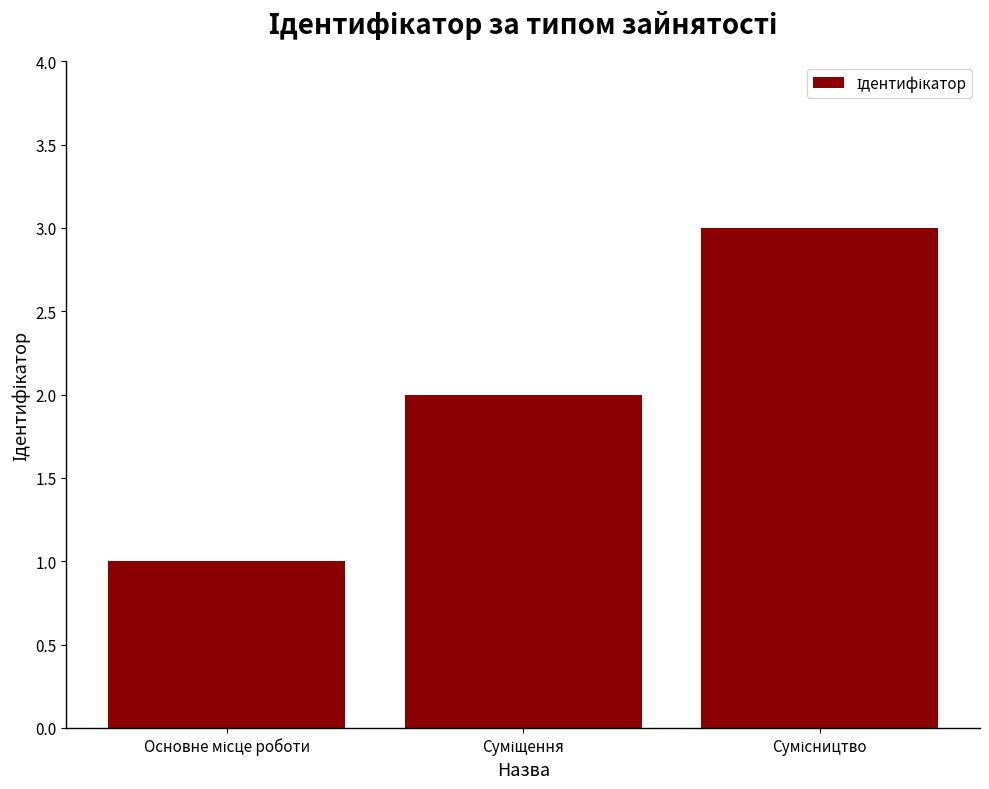

How many bars are there in total?

3